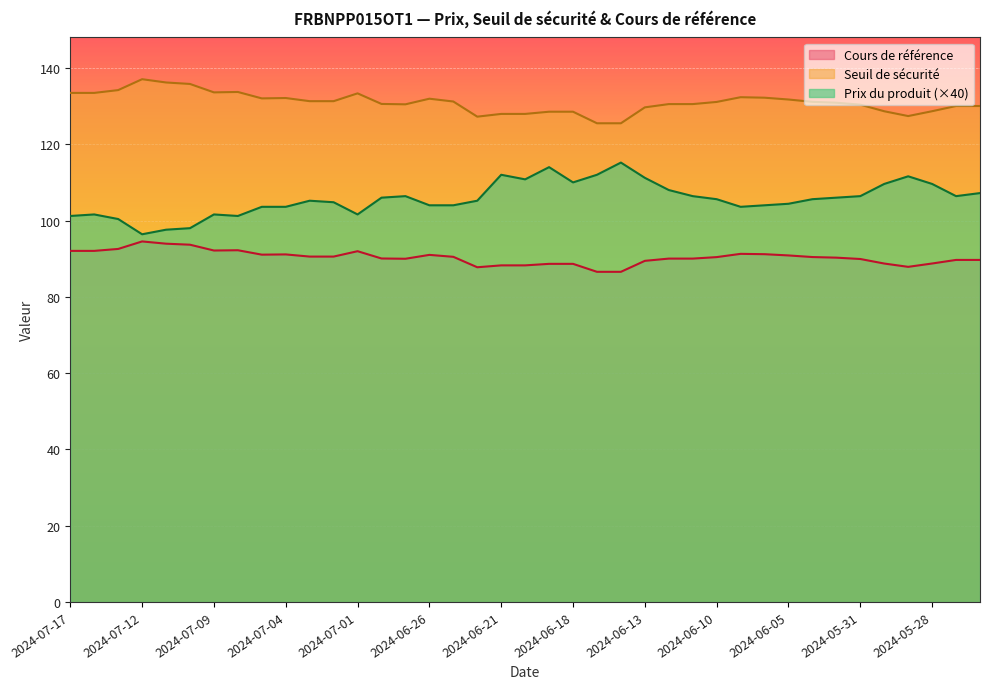

What position from the right is 2024-06-24?

22